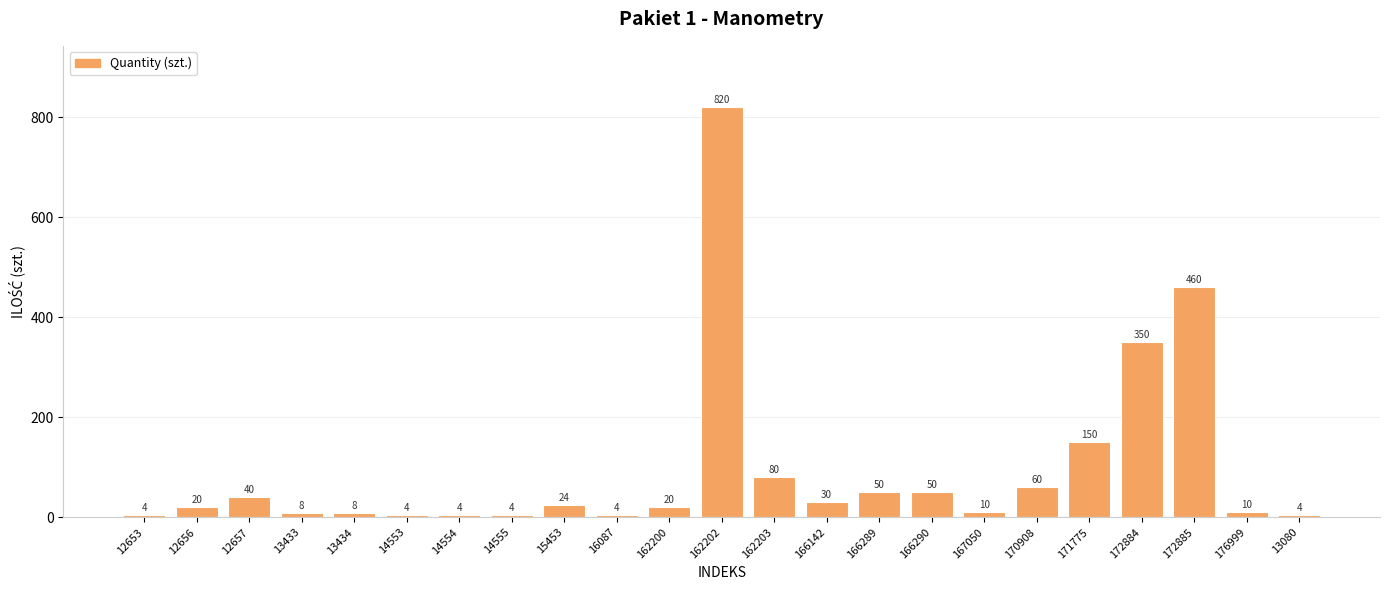

Is it true that the value at 166290 is 15?

False